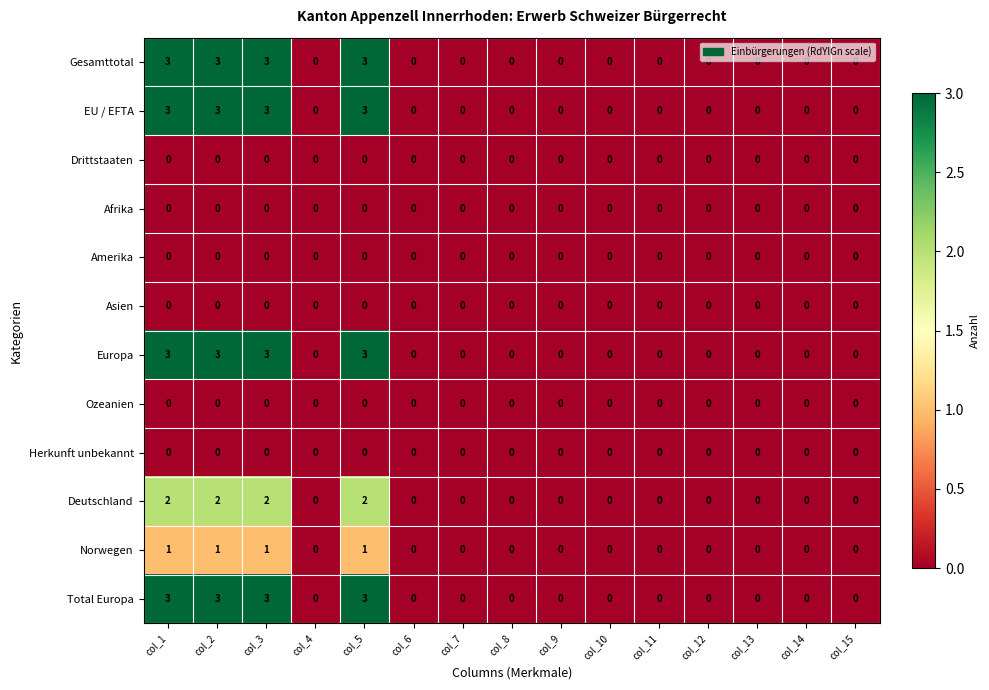

At how many categories does at least one series exceed 1?

4